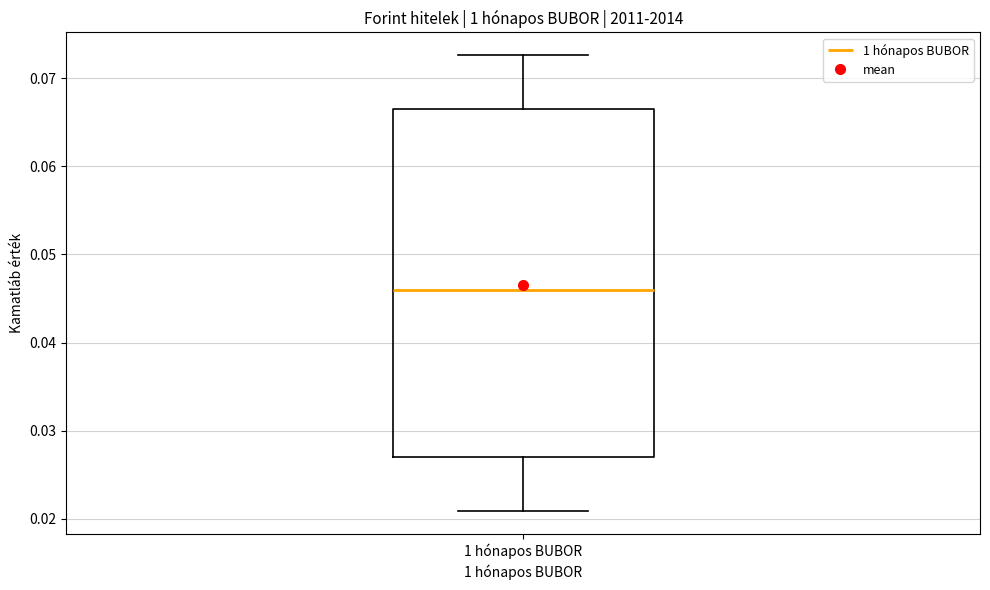

Read this box plot against the y-axis: the position of the median line, the range covered by the box, and the ends of both whiskers. The values are not printed on the chart, so give them approximately, as read against the axis.

median 0.046, box 0.027 to 0.067, whiskers 0.021 to 0.073